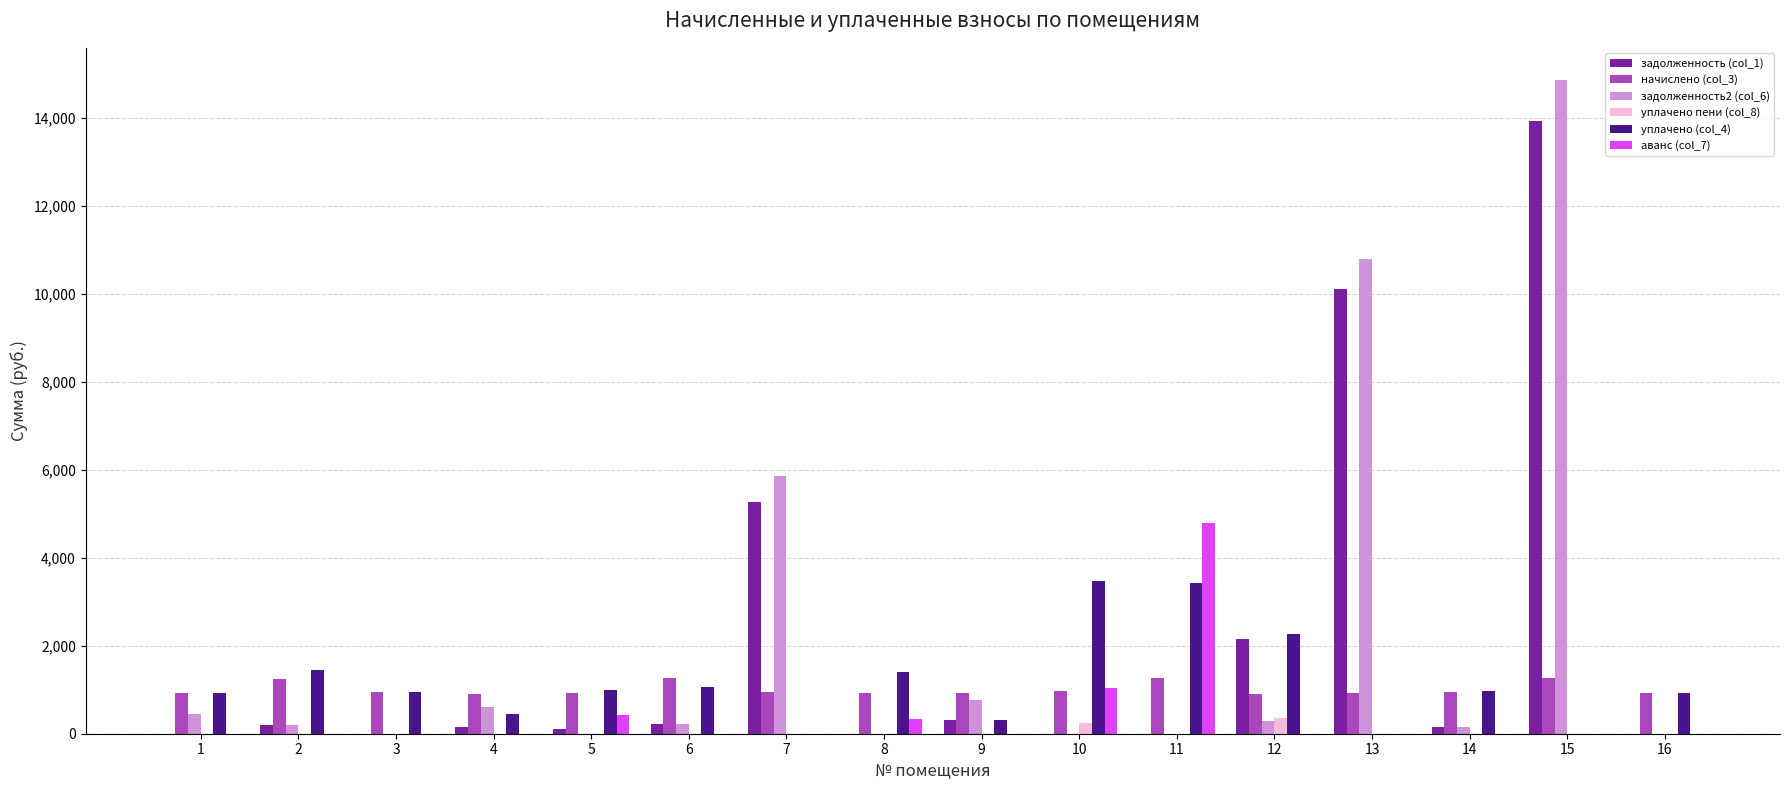

Are the bars grouped side by side (vs. stacked)?

Yes